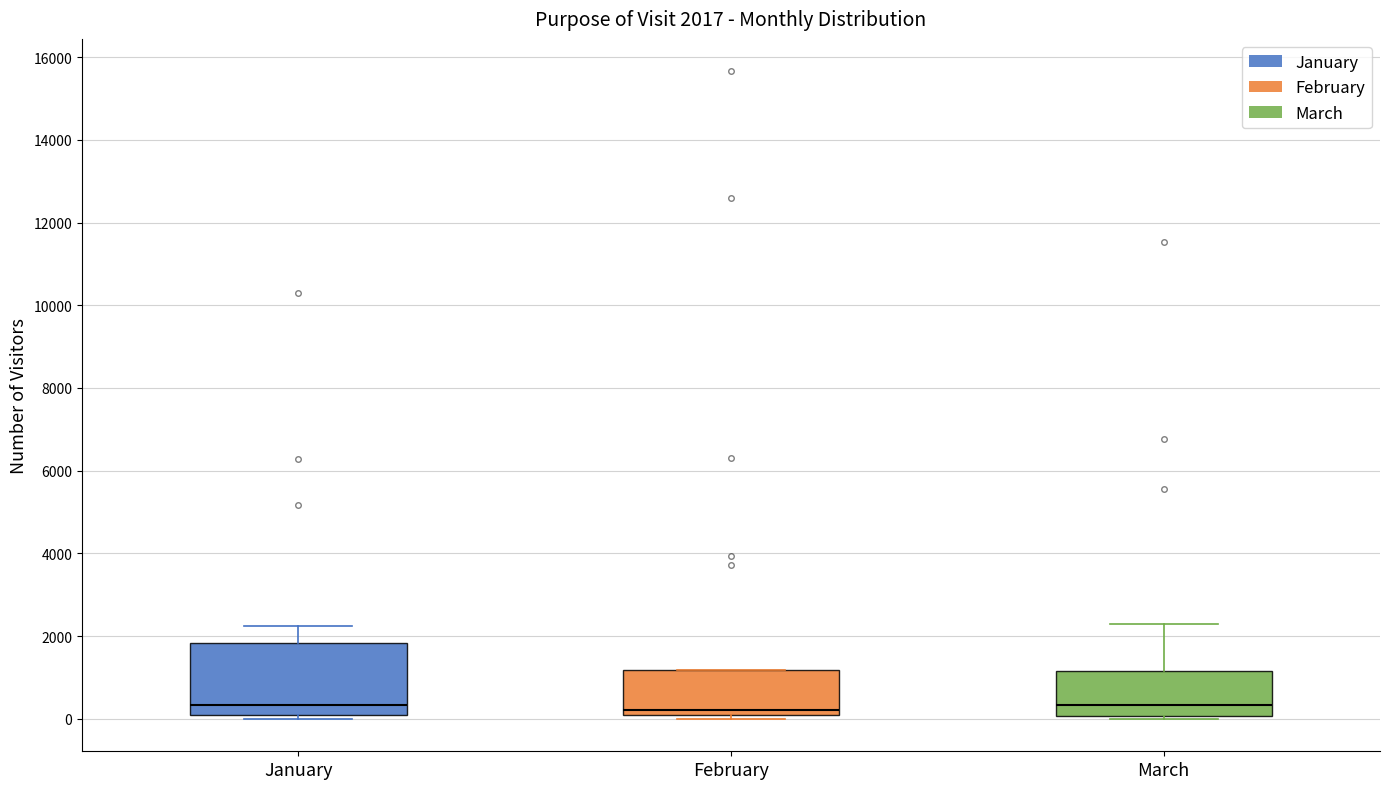

Comparing the boxes themselves (not the whiskers), which one is the tallest?

January